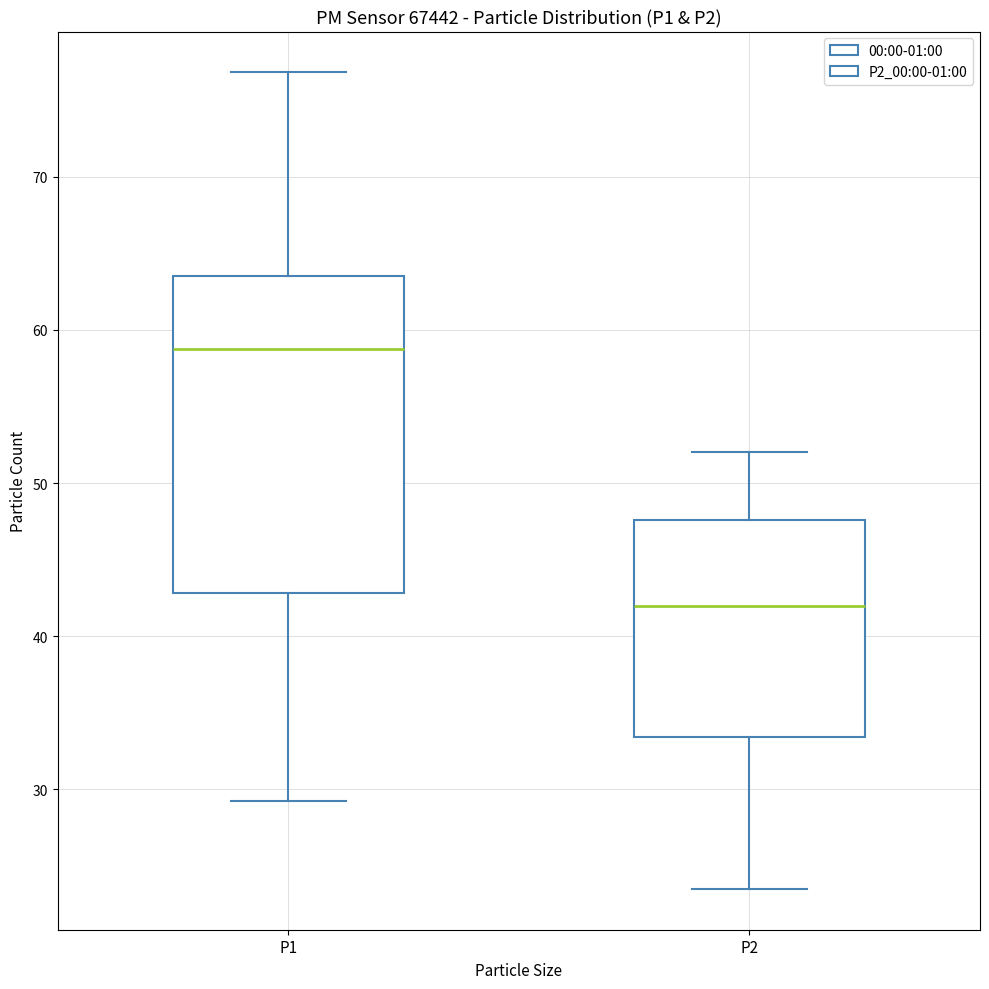

Reading left to right, transcribe this box plot: for each box, give where its median line is, the range the box spans, and where its two whiskers end, as read against the y-axis. The values are not printed on the chart, so give them approximately, as read against the axis.

P1: median 59, box 43 to 64, whiskers 29 to 77
P2: median 42, box 33 to 48, whiskers 24 to 52